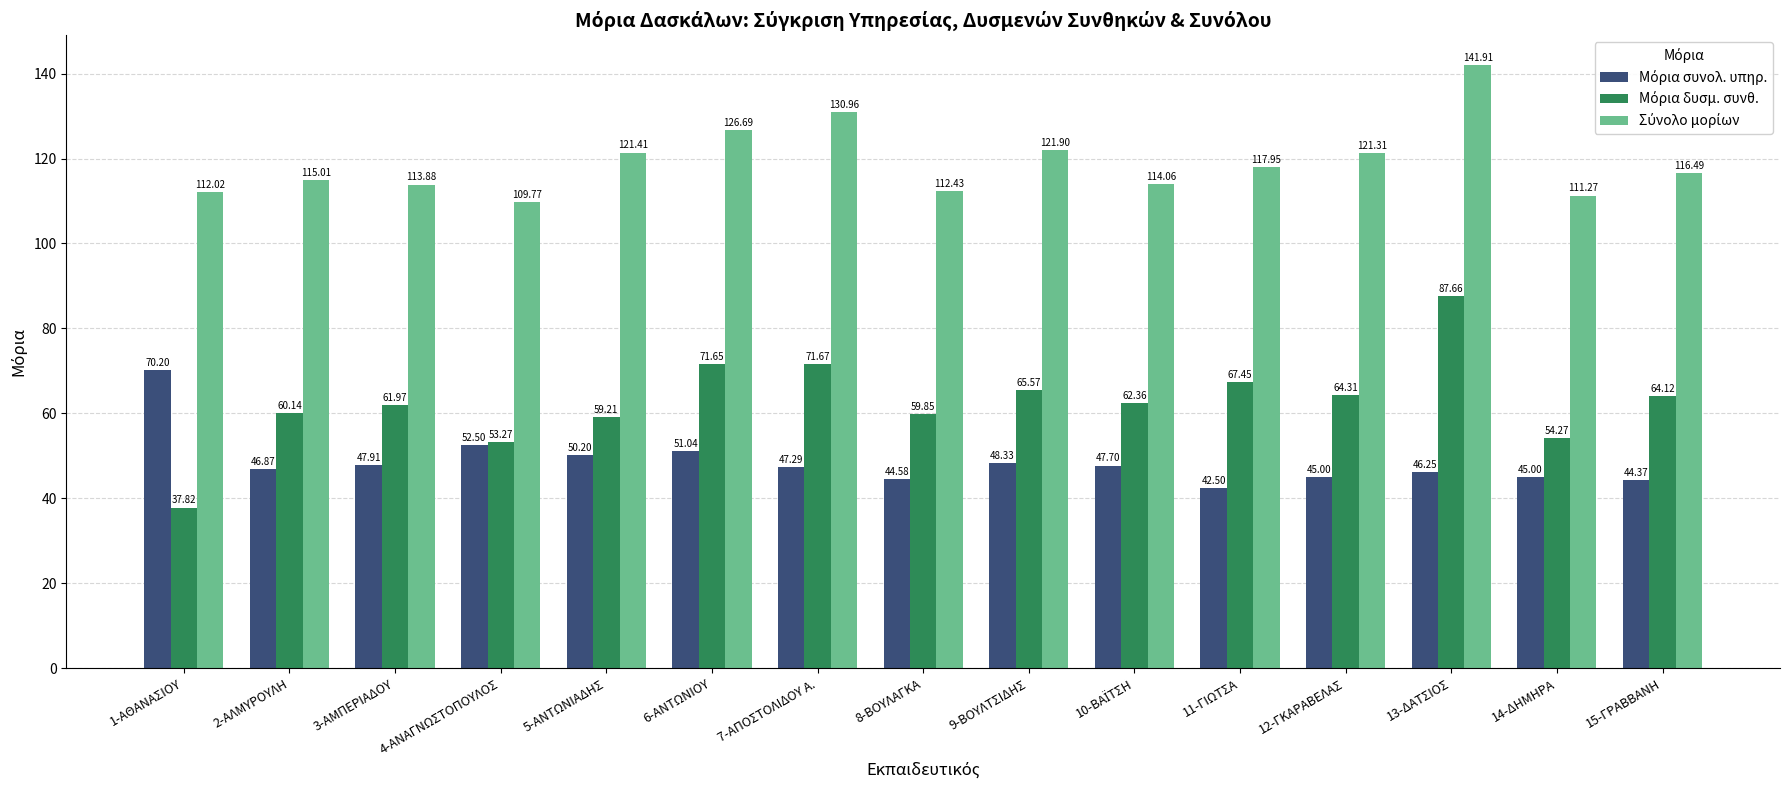

At which category is the sum across all series the highest?

13-ΔΑΤΣΙΟΣ